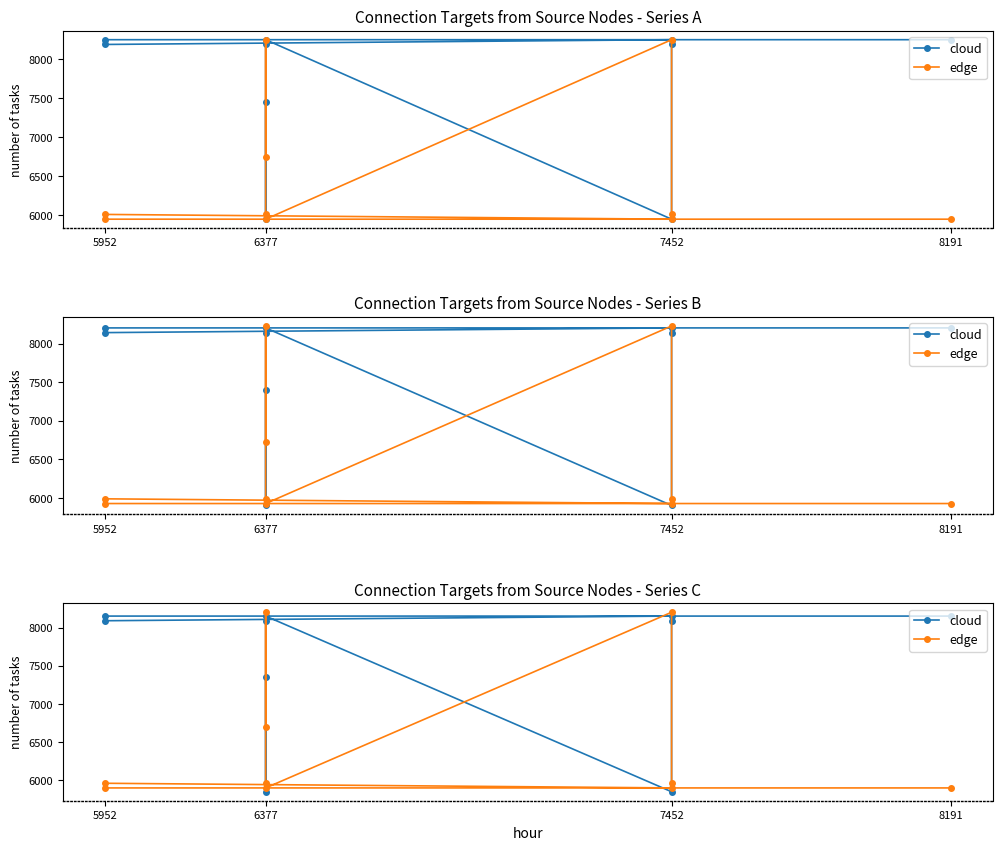

In cloud, how many points are higher than both neighbors (excluding endpoints)?

2